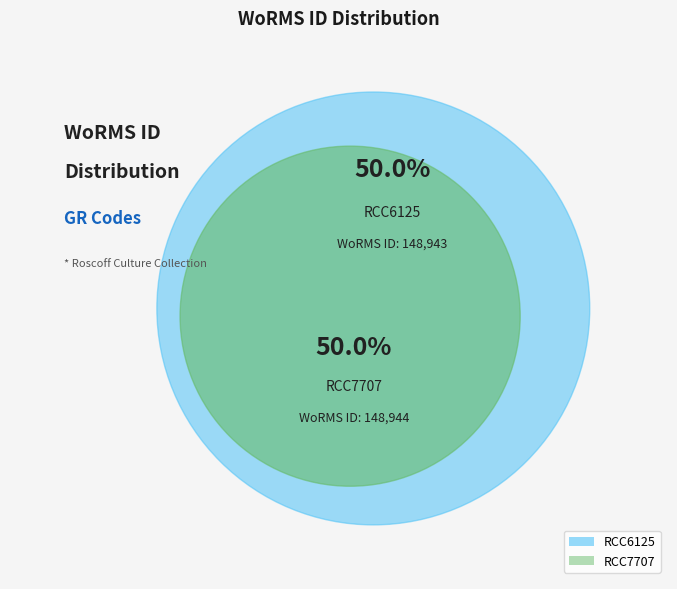

To the nearest percent, what percentage of the pie is RCC6125?

50%